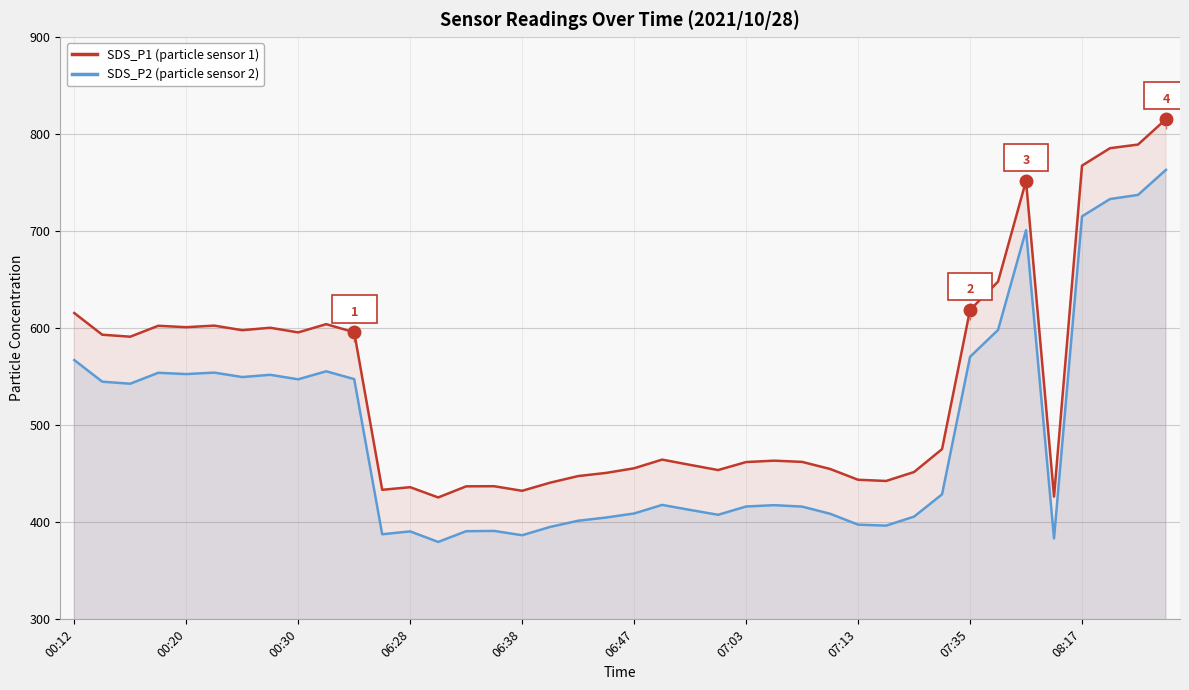

Which series has the largest total across all categories?

SDS_P1 (particle sensor 1)